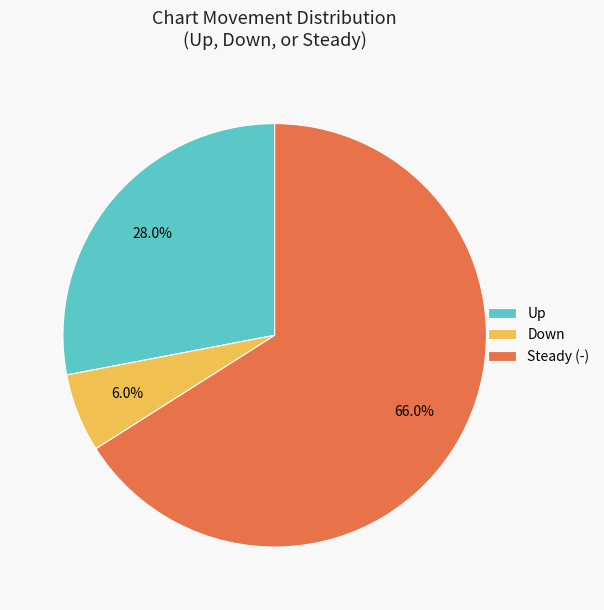

Does any single category account for the majority?

Yes